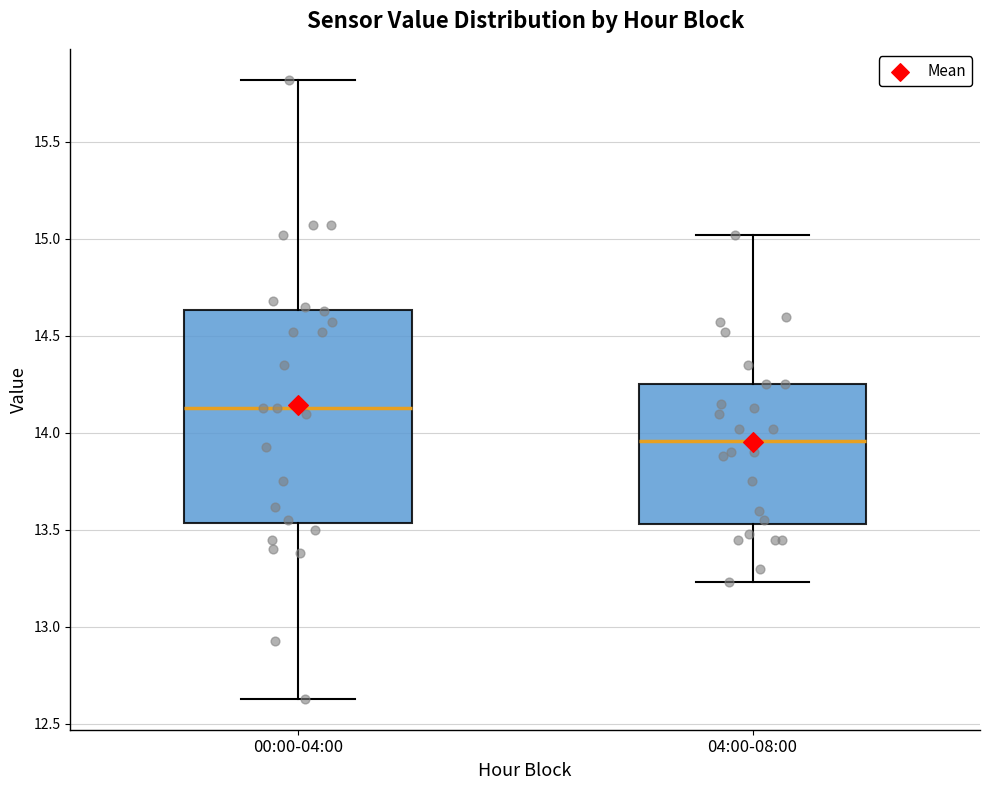

Where is the upper edge of the box for 00:00-04:00 on the y-axis? The values are not printed on the chart, so give them approximately, as read against the axis.

14.65